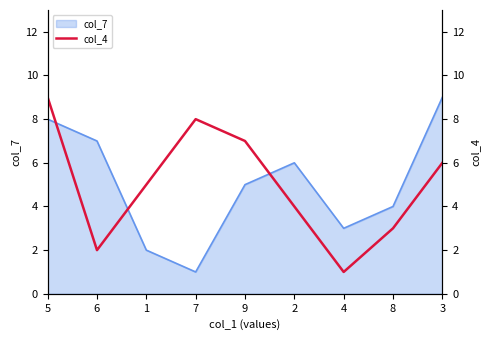

Rank the categories by value from highest to lowest.

5, 7, 9, 3, 1, 2, 8, 6, 4